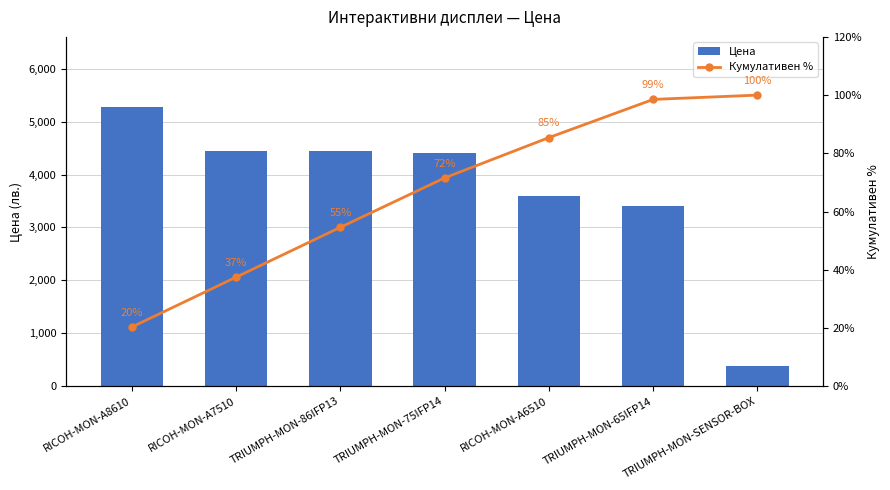

What value does the Кумулативен % series have at TRIUMPH-MON-65IFP14?

98.5